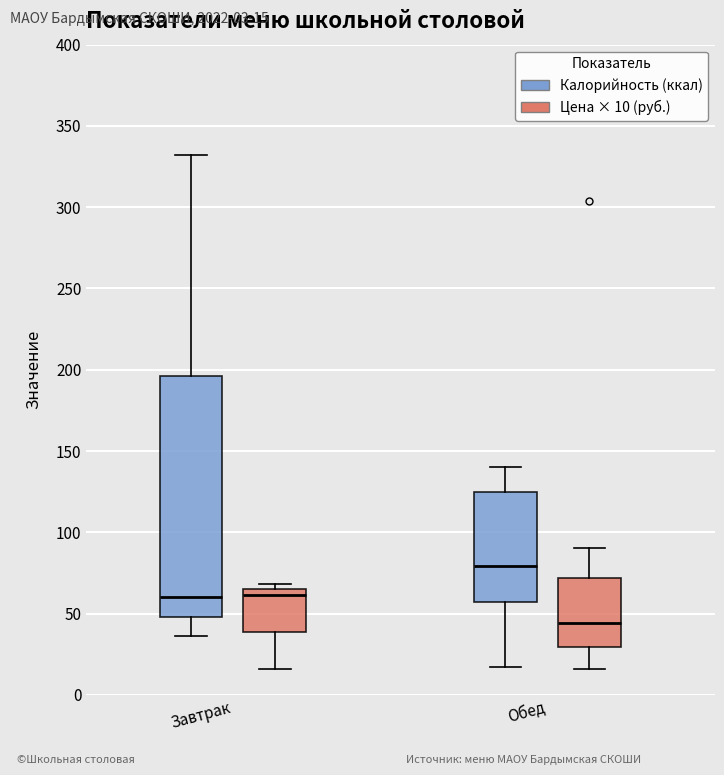

Where does the upper whisker of the box for Обед (Калорийность (ккал)) end on the y-axis? The values are not printed on the chart, so give them approximately, as read against the axis.

140